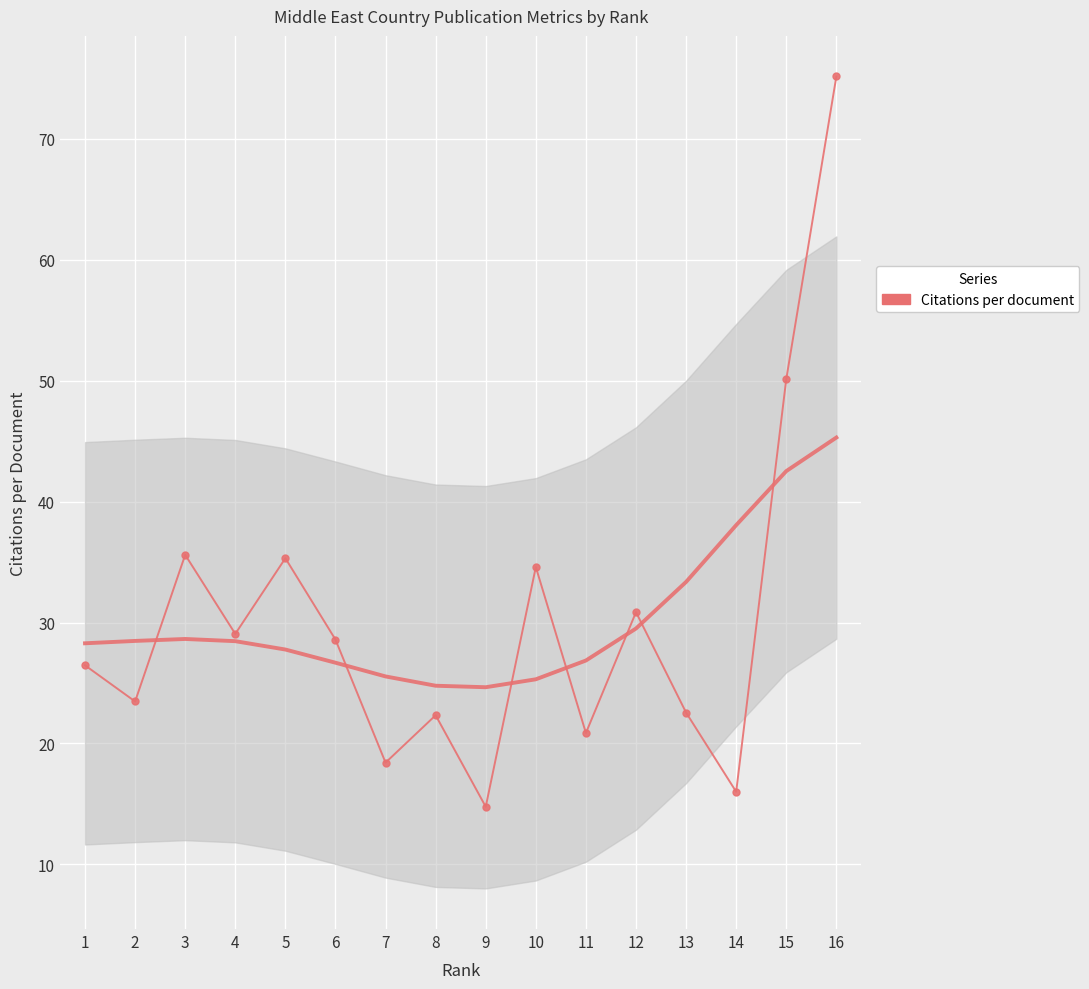

Count the number of data series in this chart.

1